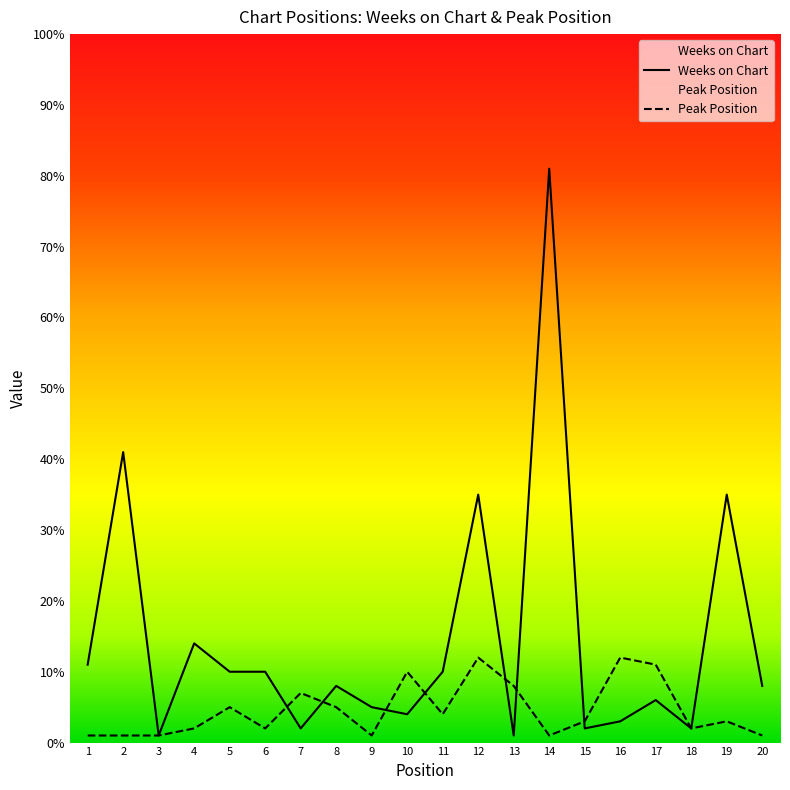

True or false: Peak Position and Weeks on Chart cross at least once.

True